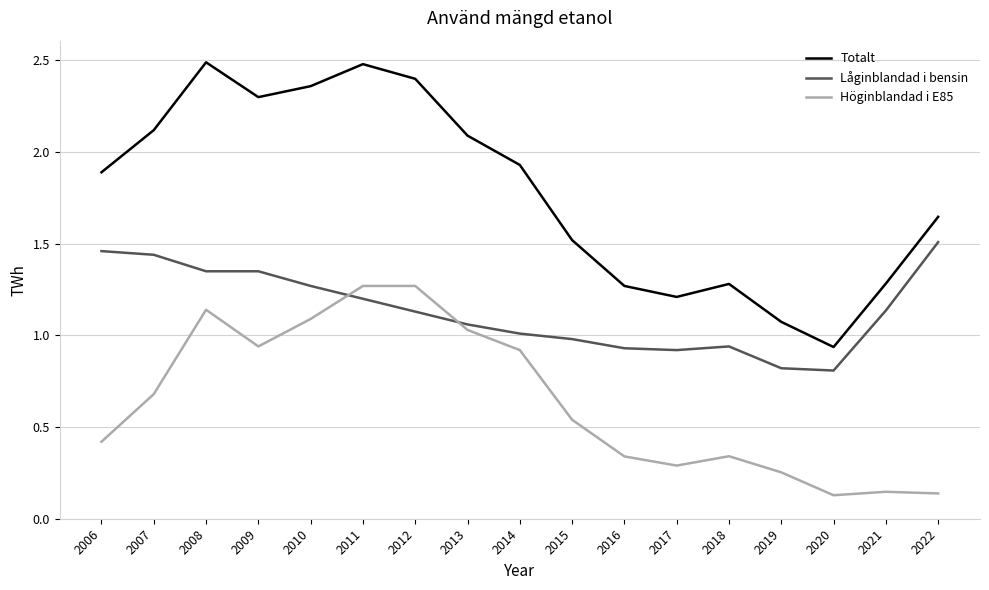

What is the greatest value displayed?

2.5